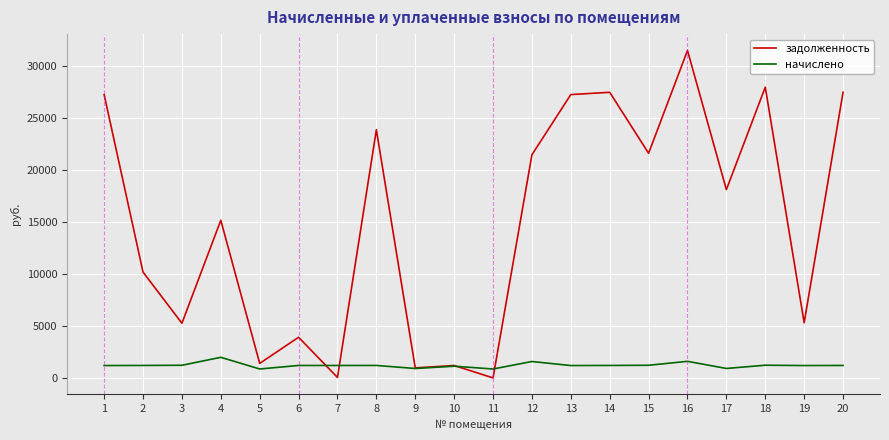

The value of начислено at 4 is 1984.8. True or false?

True